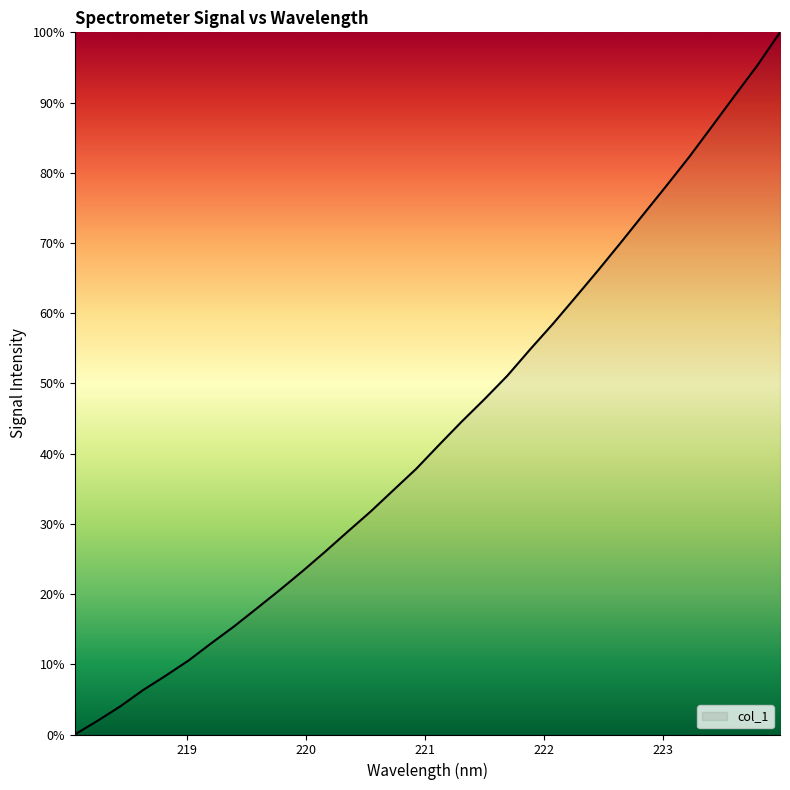

What is the maximum value shown in the chart?

100.0